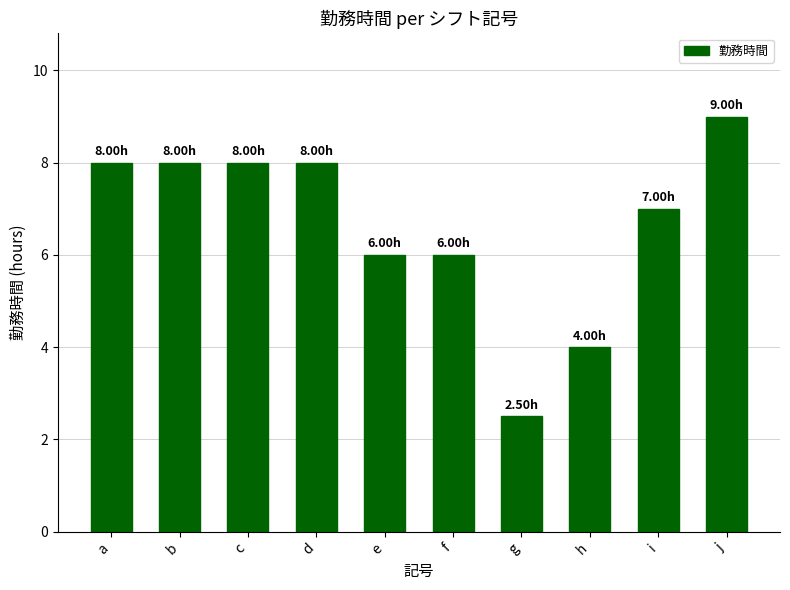

How many values are between 6 and 8?

7